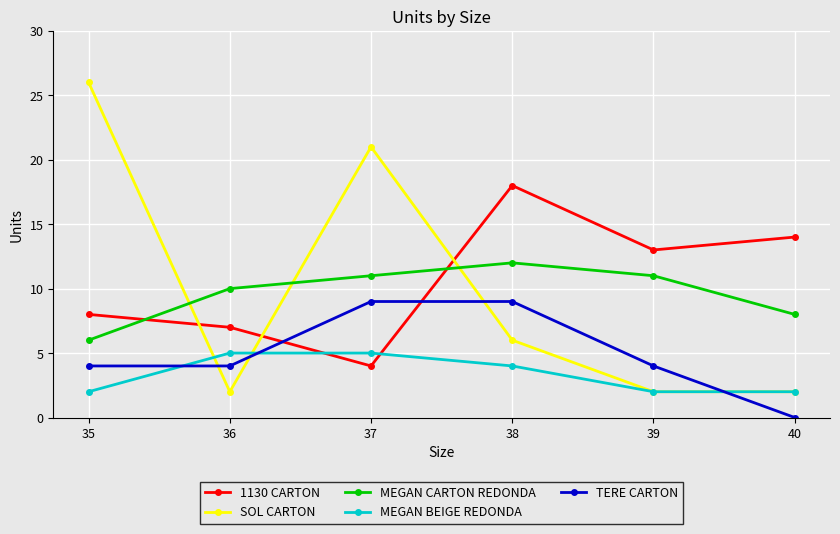

What is the total value across all series at 36?

28